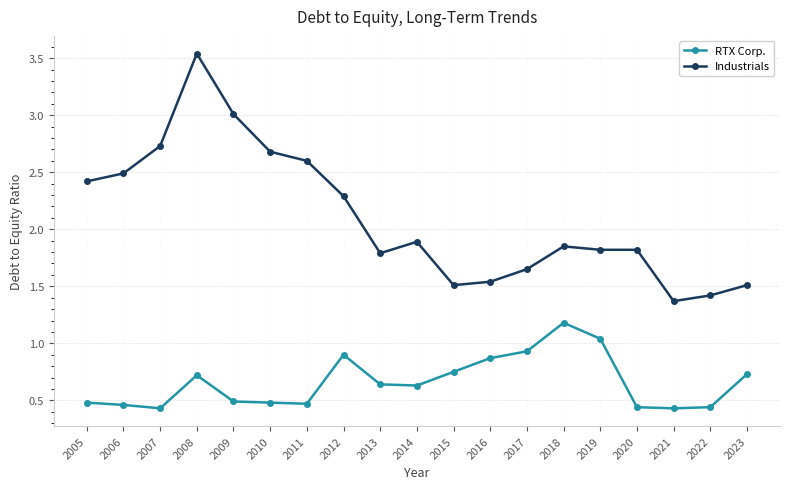

What is the difference between the maximum and minimum values in the Industrials series?

2.2